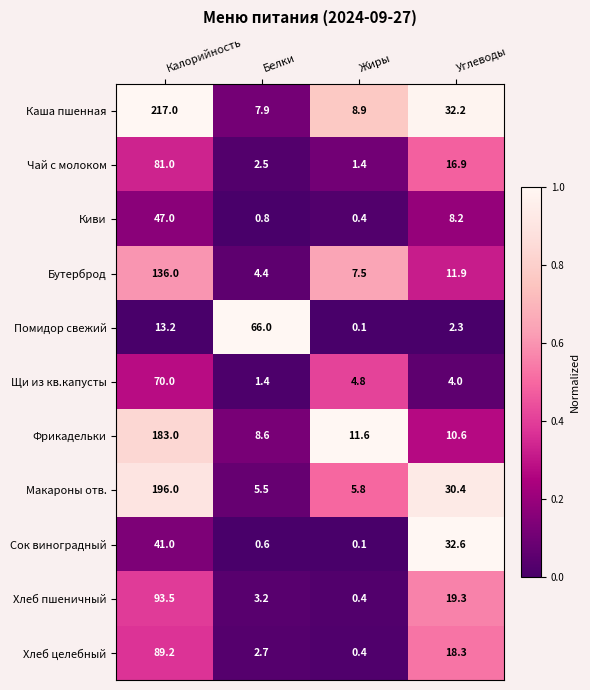

What is the total value across all series at Жиры?

41.4